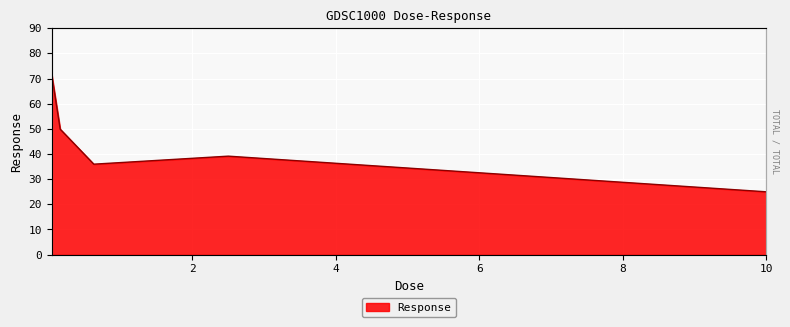

List the labels in order of value, largest first.

0.0390625, 0.15625, 2.5, 0.625, 10.0